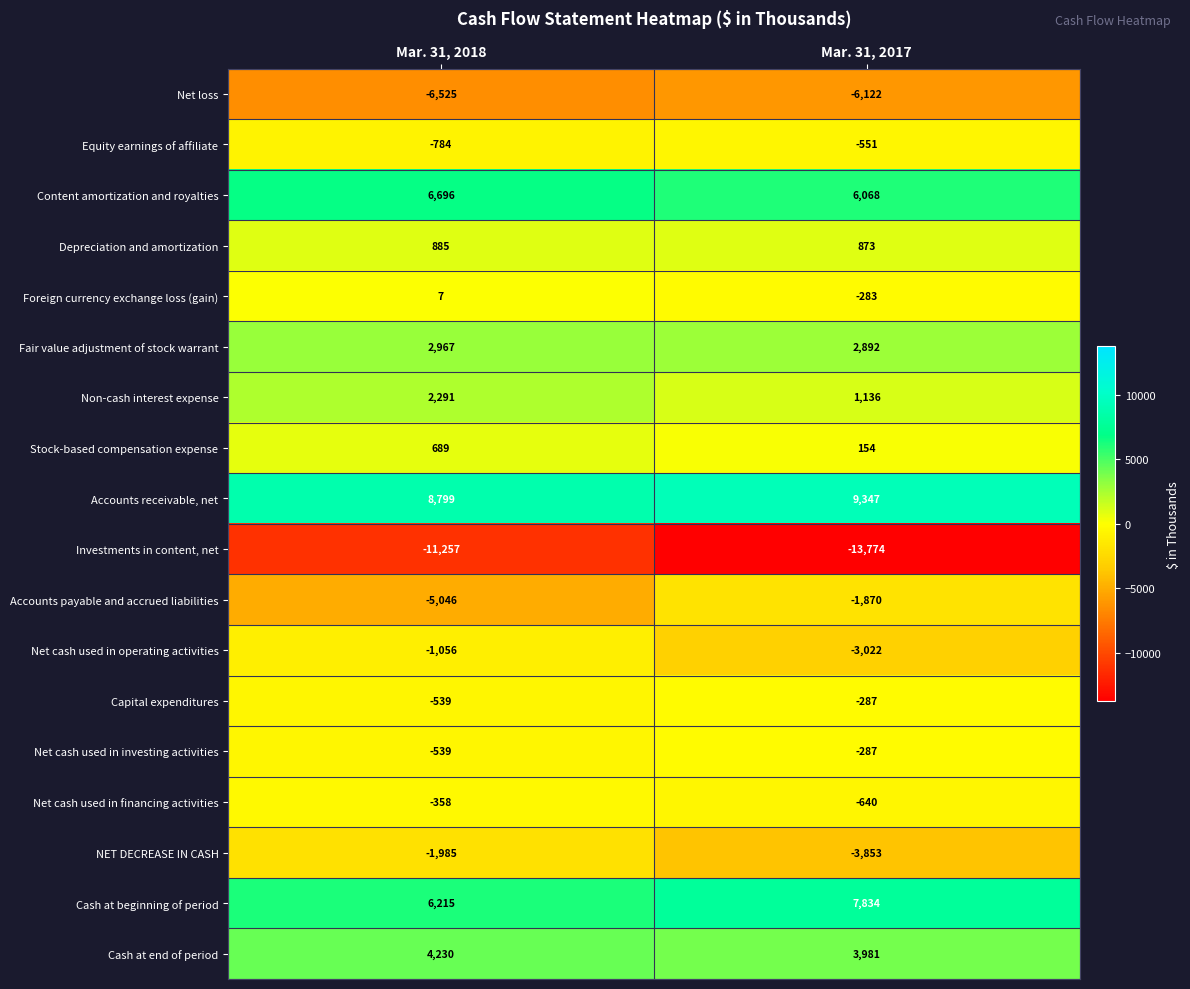

The value of NET DECREASE IN CASH at Mar. 31, 2017 is -3853. True or false?

True